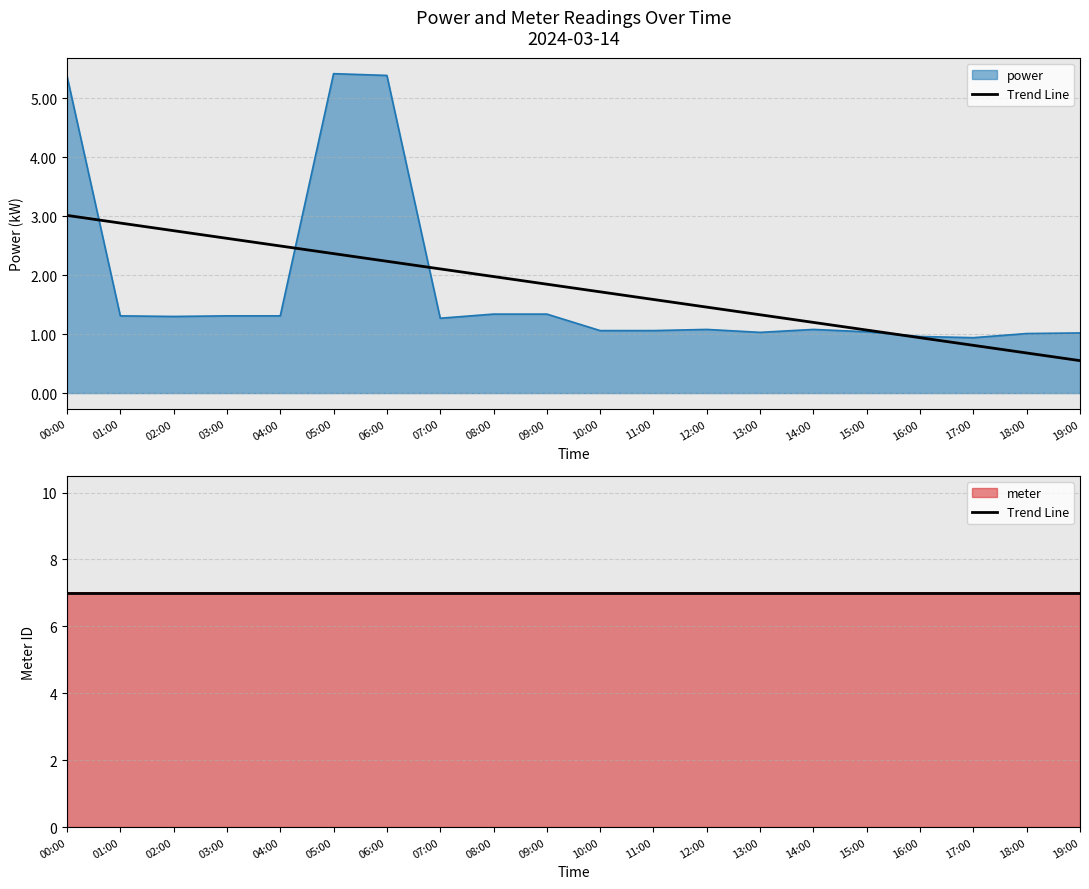

List the labels in order of value, largest first.

05:00, 06:00, 00:00, 08:00, 09:00, 01:00, 03:00, 04:00, 02:00, 07:00, 12:00, 14:00, 10:00, 11:00, 15:00, 13:00, 19:00, 18:00, 16:00, 17:00